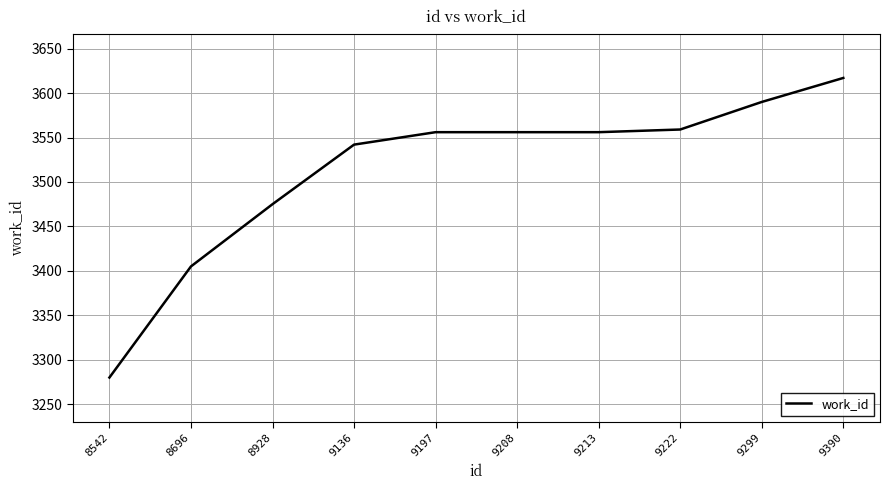

What is the sum of all values?

35136